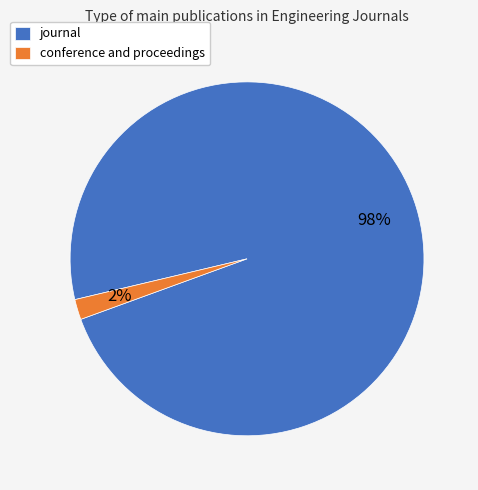

Does conference and proceedings account for over 50% of the chart?

No